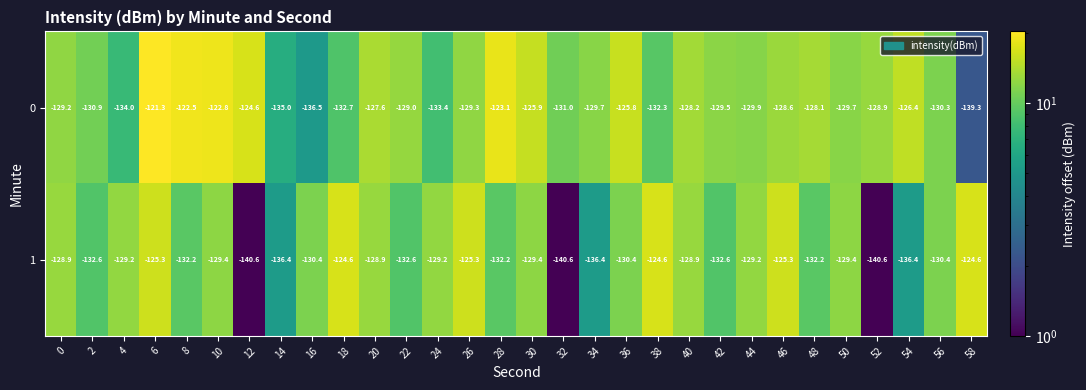

At which category is the sum across all series the highest?

6